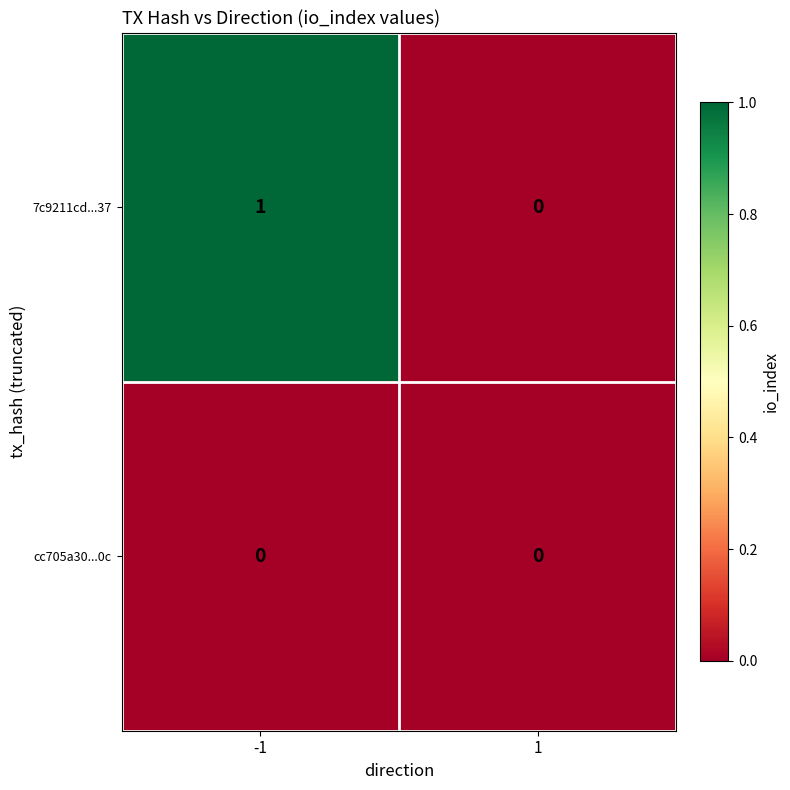

Reading left to right, list all the values displayed in this chart.

7c9211cd...37: 1	0
cc705a30...0c: 0	0